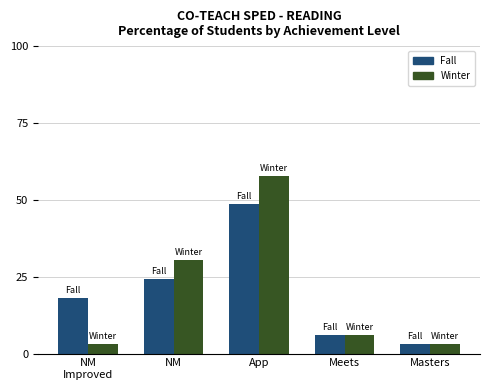

At which label is Fall closest to 25?

NM